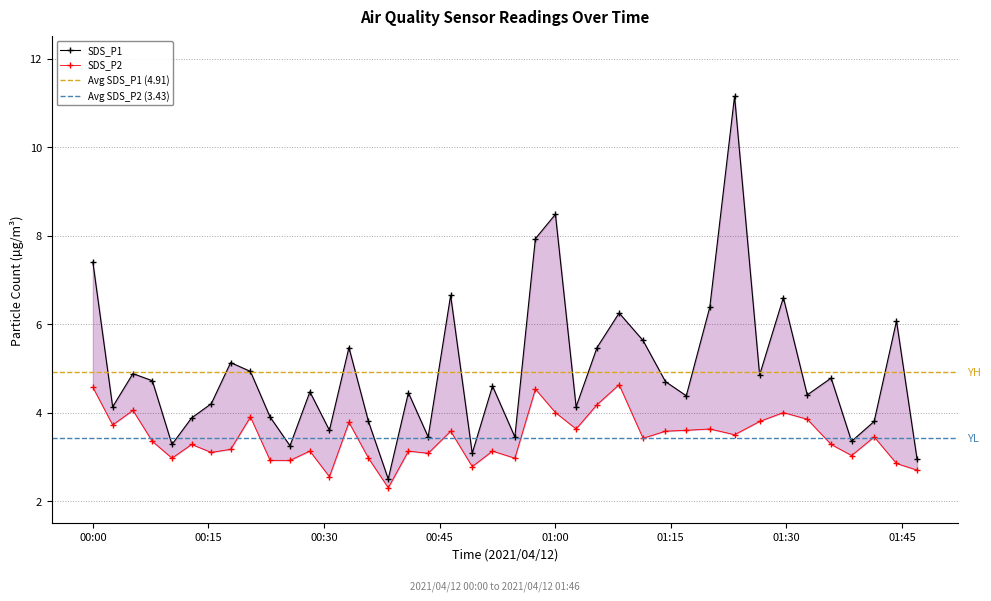

True or false: SDS_P1 has more than 2 points higher than both neighbors.

True